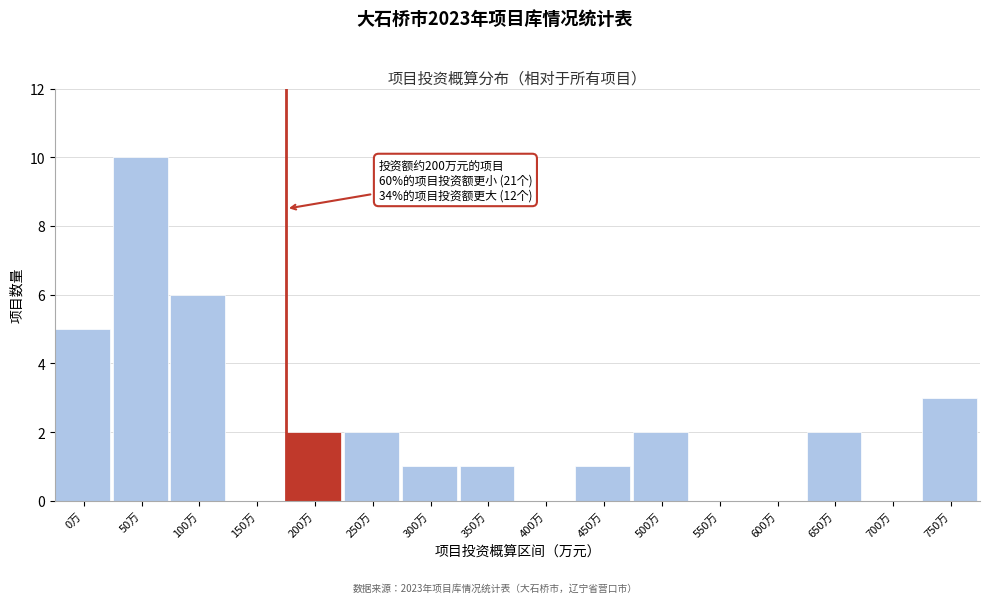

Reading right to left, transcribe all the data shown in this chart.

750万=3	700万=0	650万=2	600万=0	550万=0	500万=2	450万=1	400万=0	350万=1	300万=1	250万=2	200万=2	150万=0	100万=6	50万=10	0万=5